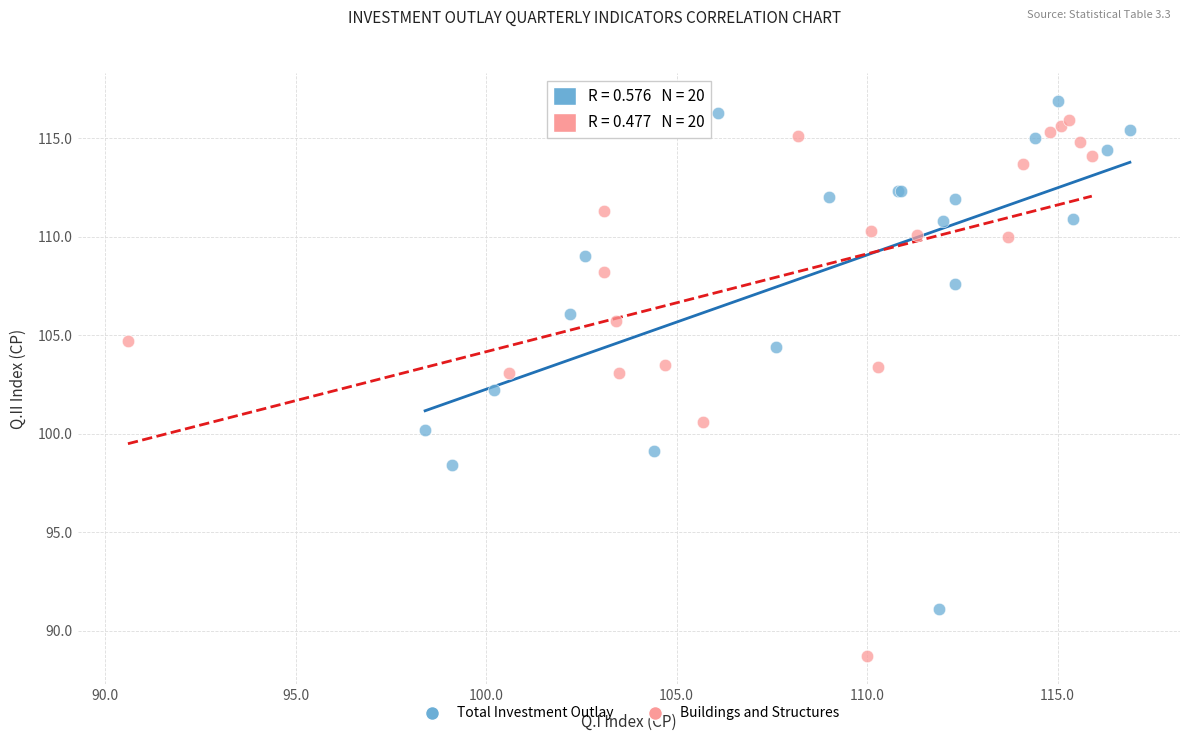

Which series has the largest Y range (max minus min)?

Buildings and Structures